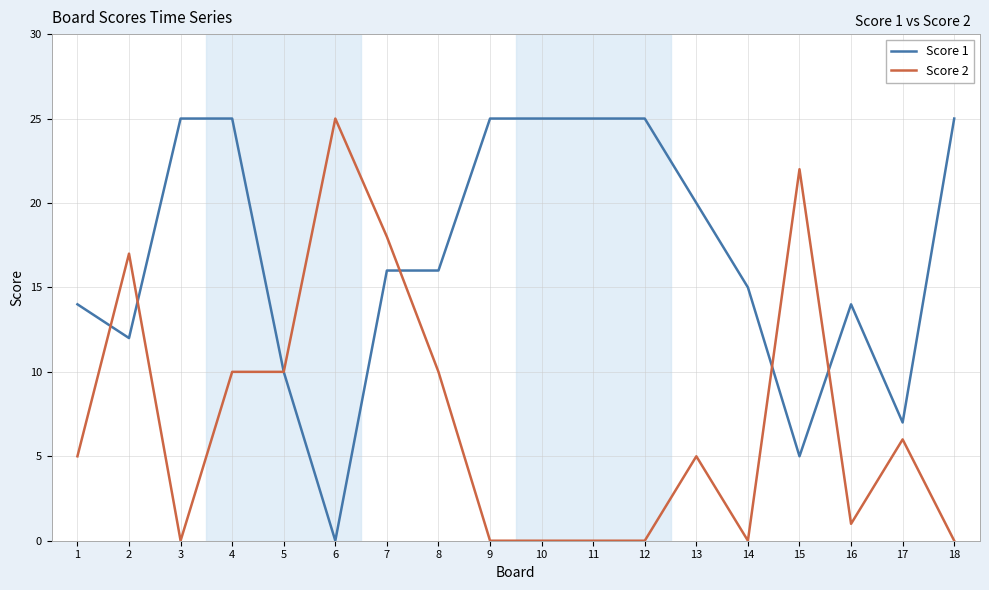

Where is the first local maximum for Score 2?

2